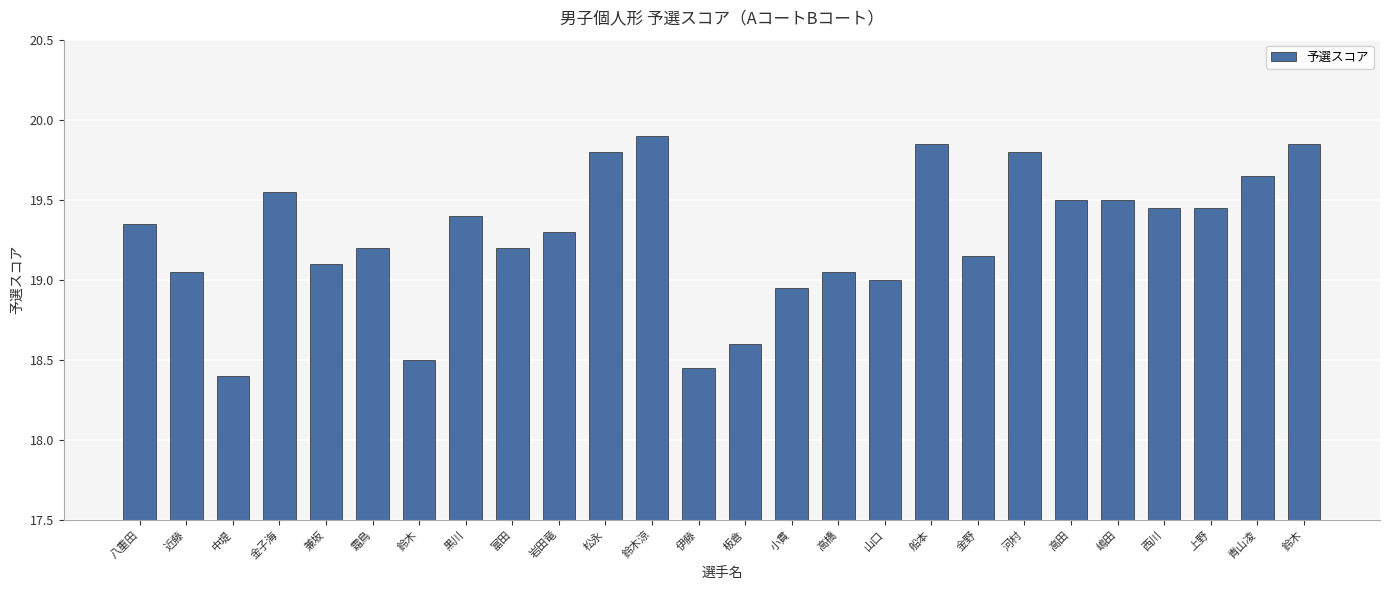

What is the difference between the values at 嶋田 and 上野?

0.1